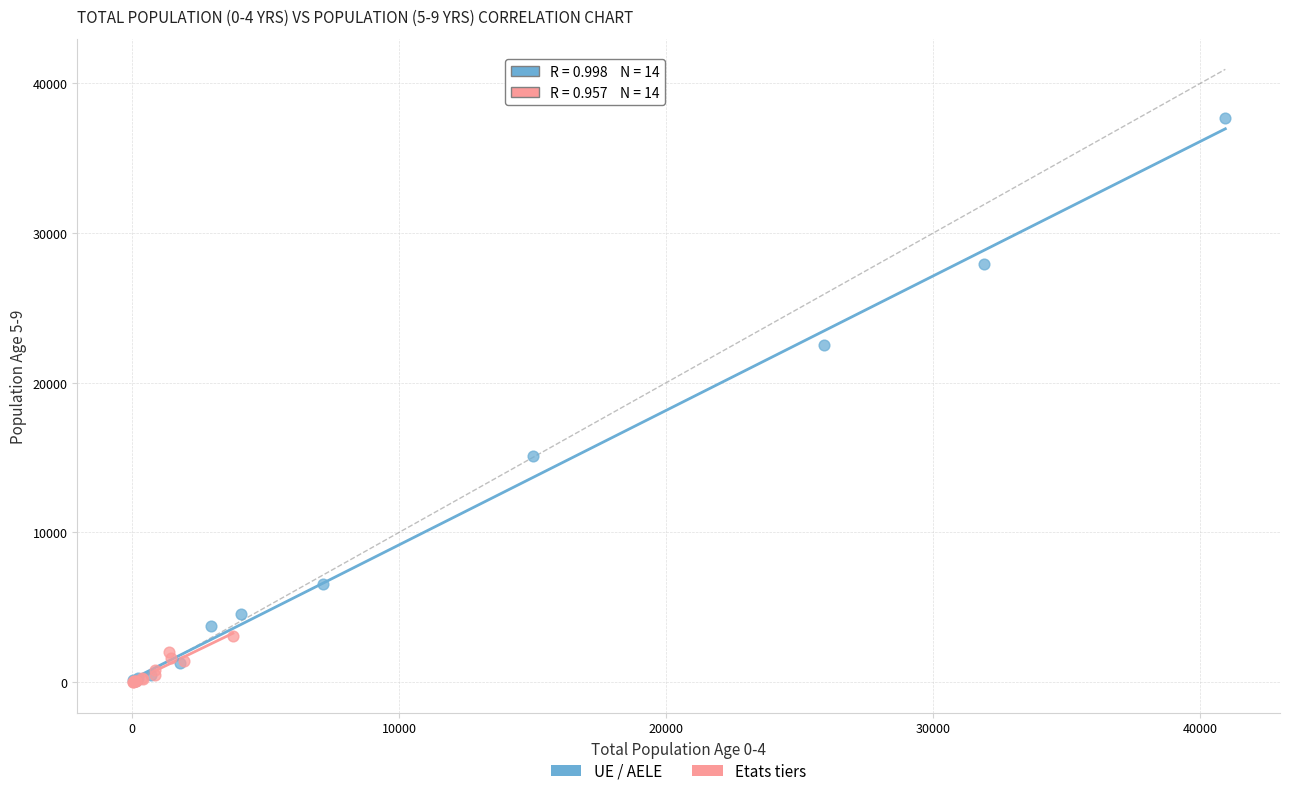

What are all the series names shown in the legend?

UE / AELE, Etats tiers